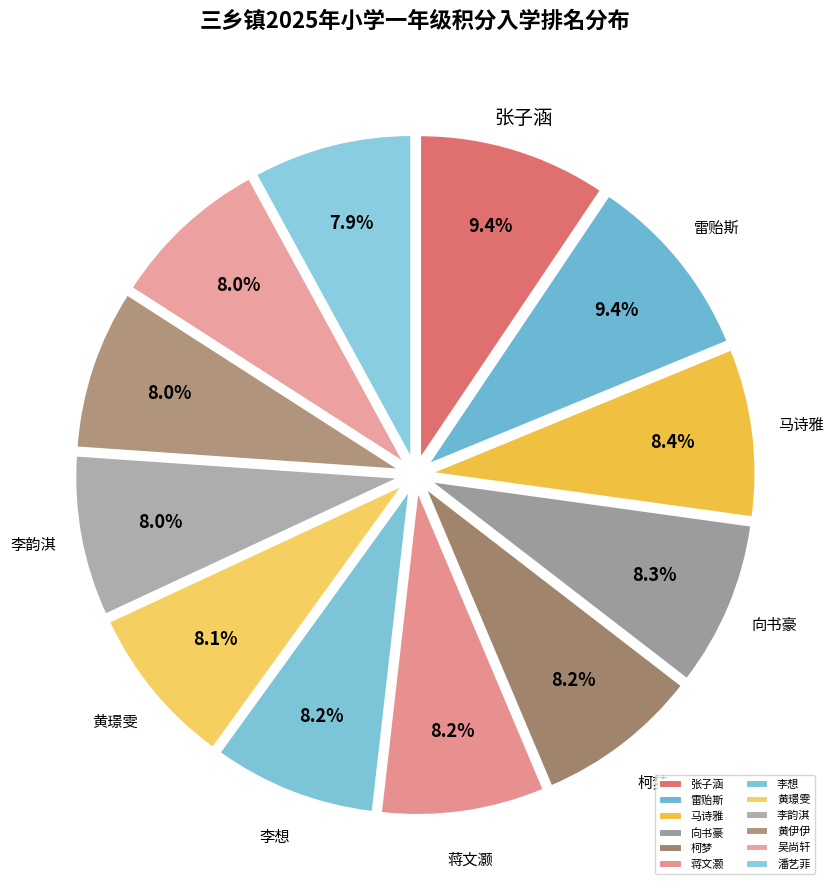

How many segments does this pie chart have?

12